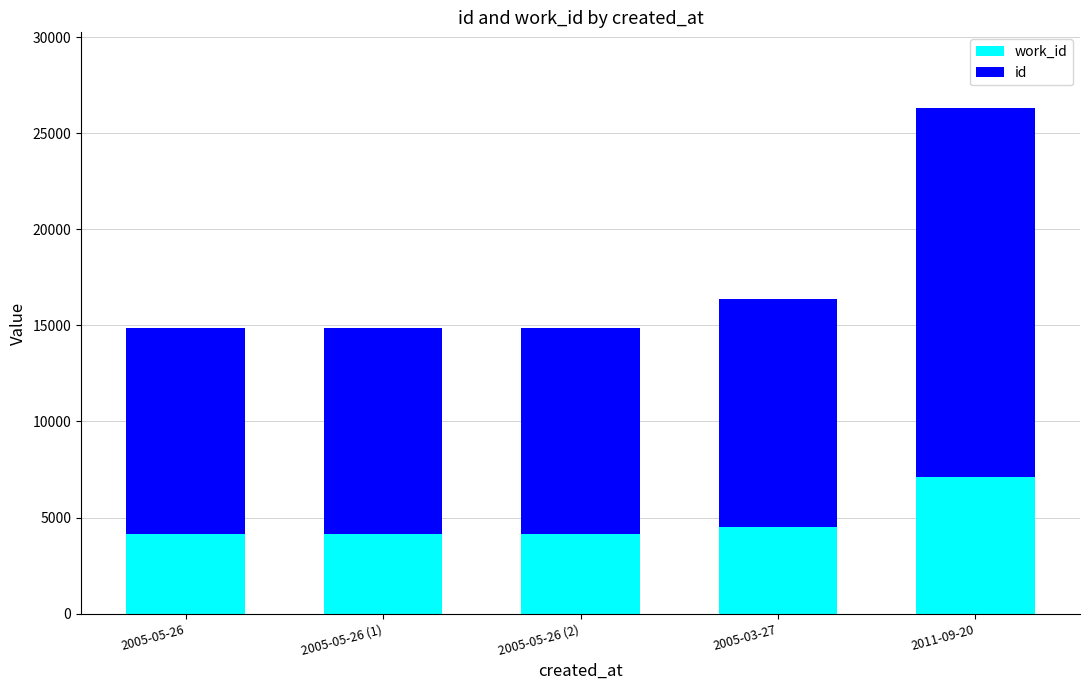

Count the number of categories in the chart.

5